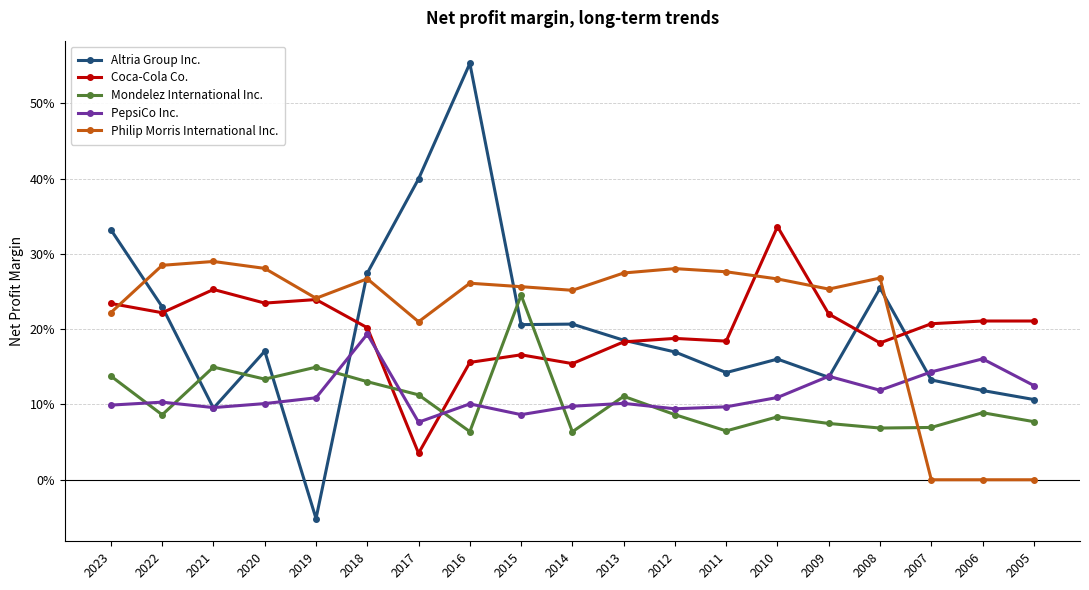

What is the smallest value displayed?

-0.1